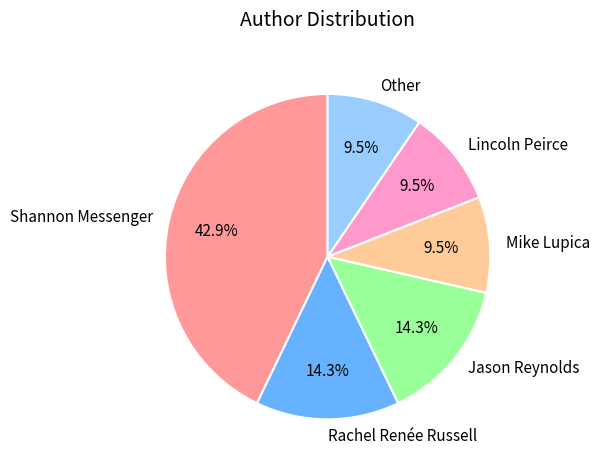

Approximately how many times larger is the value at Jason Reynolds compared to Rachel Renée Russell?

1.0